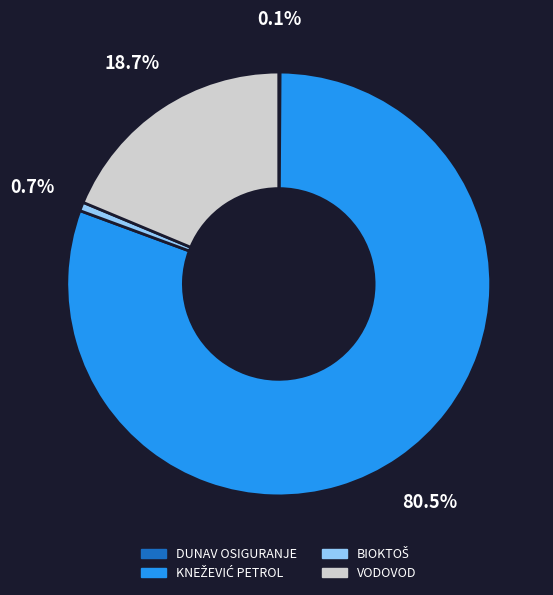

Is there a majority slice in this chart?

Yes